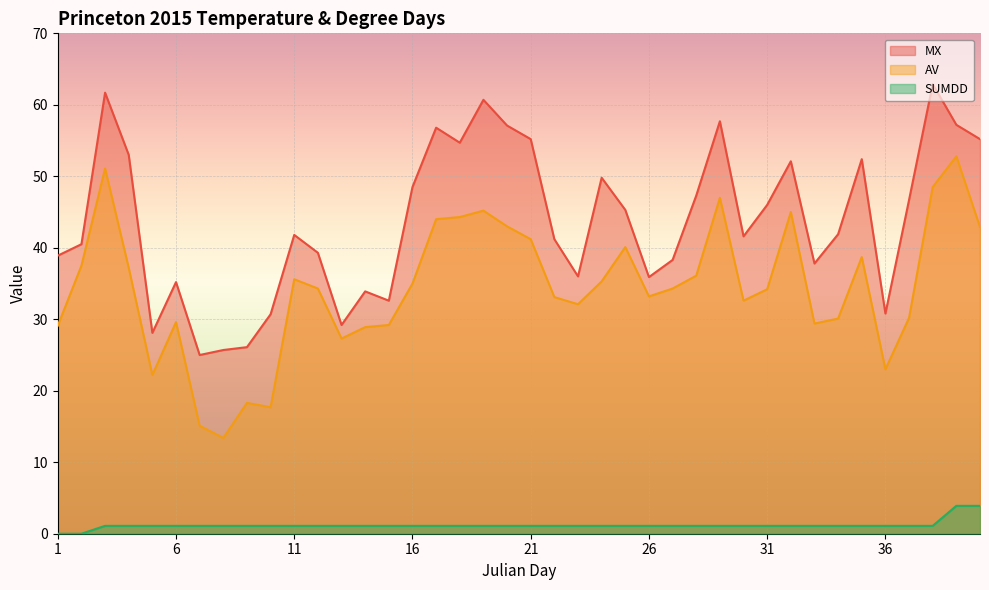

Does the chart display data point markers on the line(s)?

No